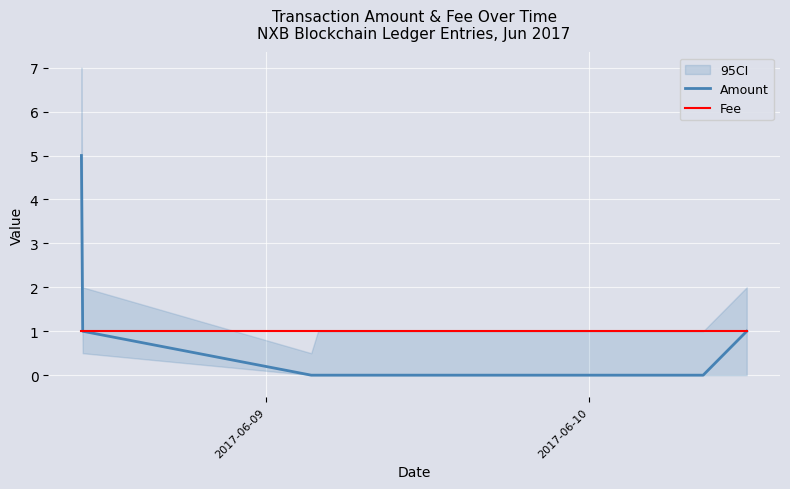

What is the maximum value for Amount?

5